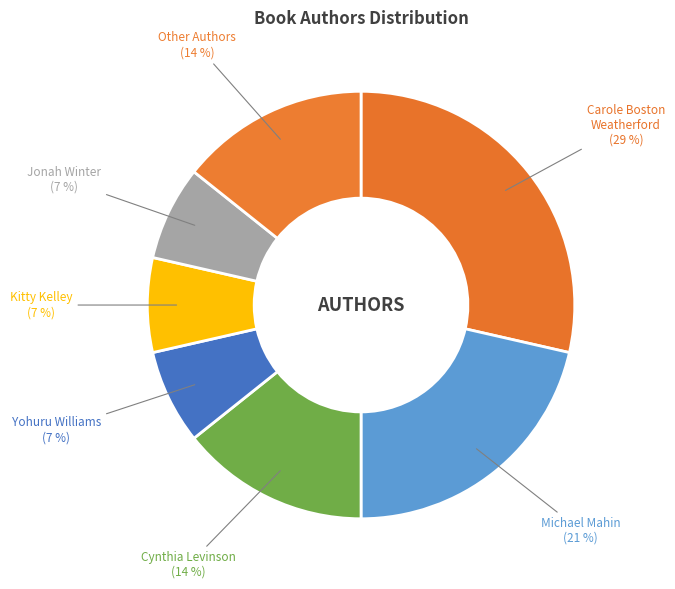

Between Carole Boston Weatherford and Kitty Kelley, which is larger?

Carole Boston Weatherford